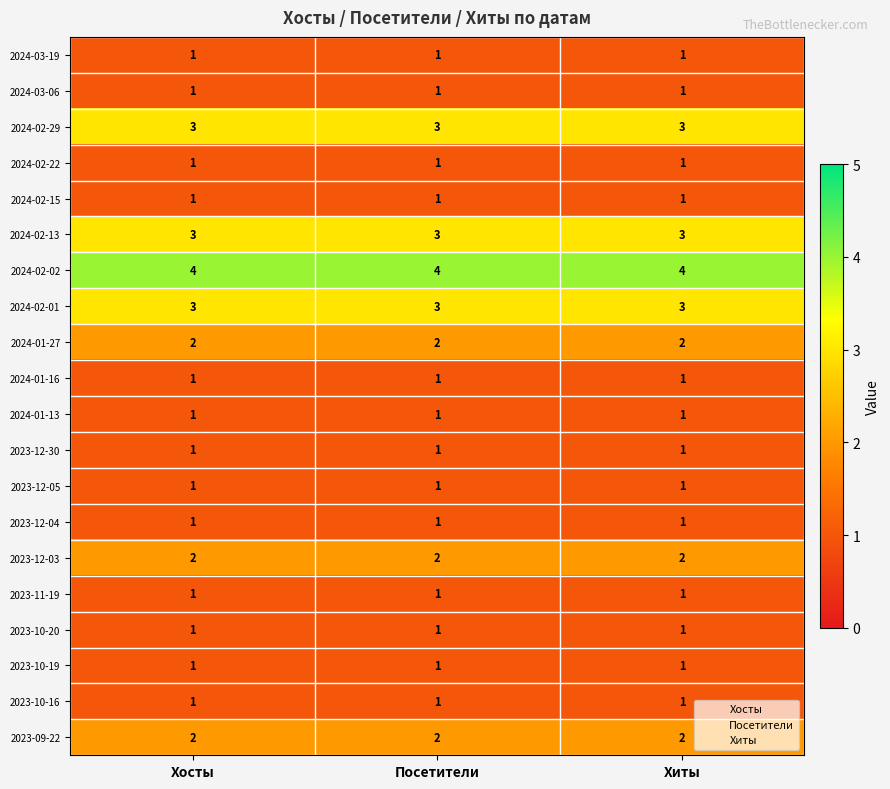

Is it true that 2024-02-22 equals 2 at Посетители?

False